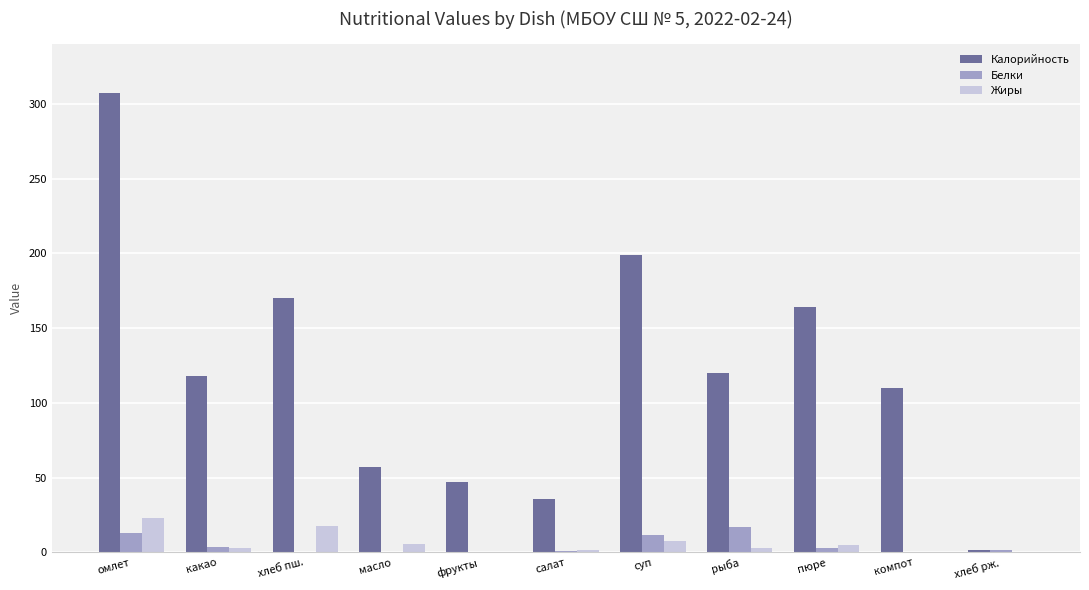

Which series has the largest total across all categories?

Калорийность